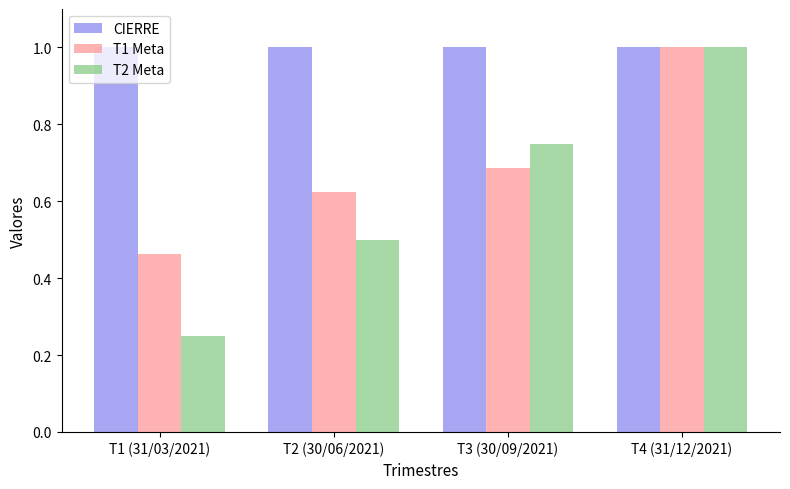

At which category is the sum across all series the highest?

T4 (31/12/2021)